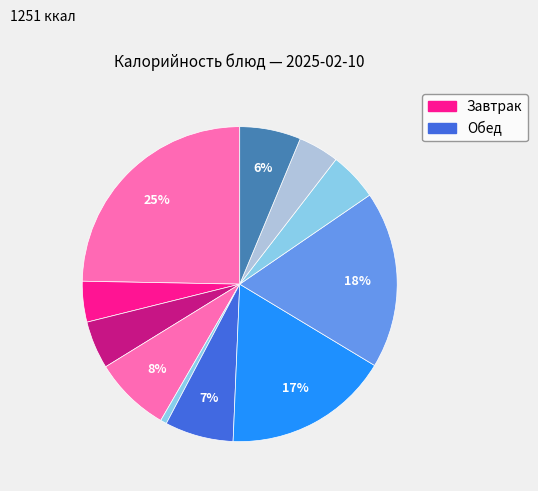

Does any single category account for the majority?

No